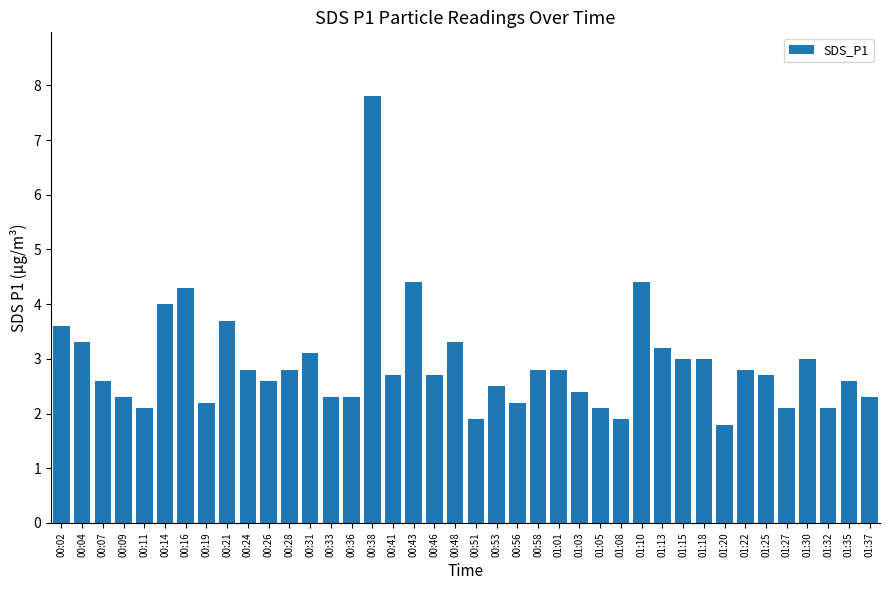

Which has a higher value, 01:15 or 00:11?

01:15